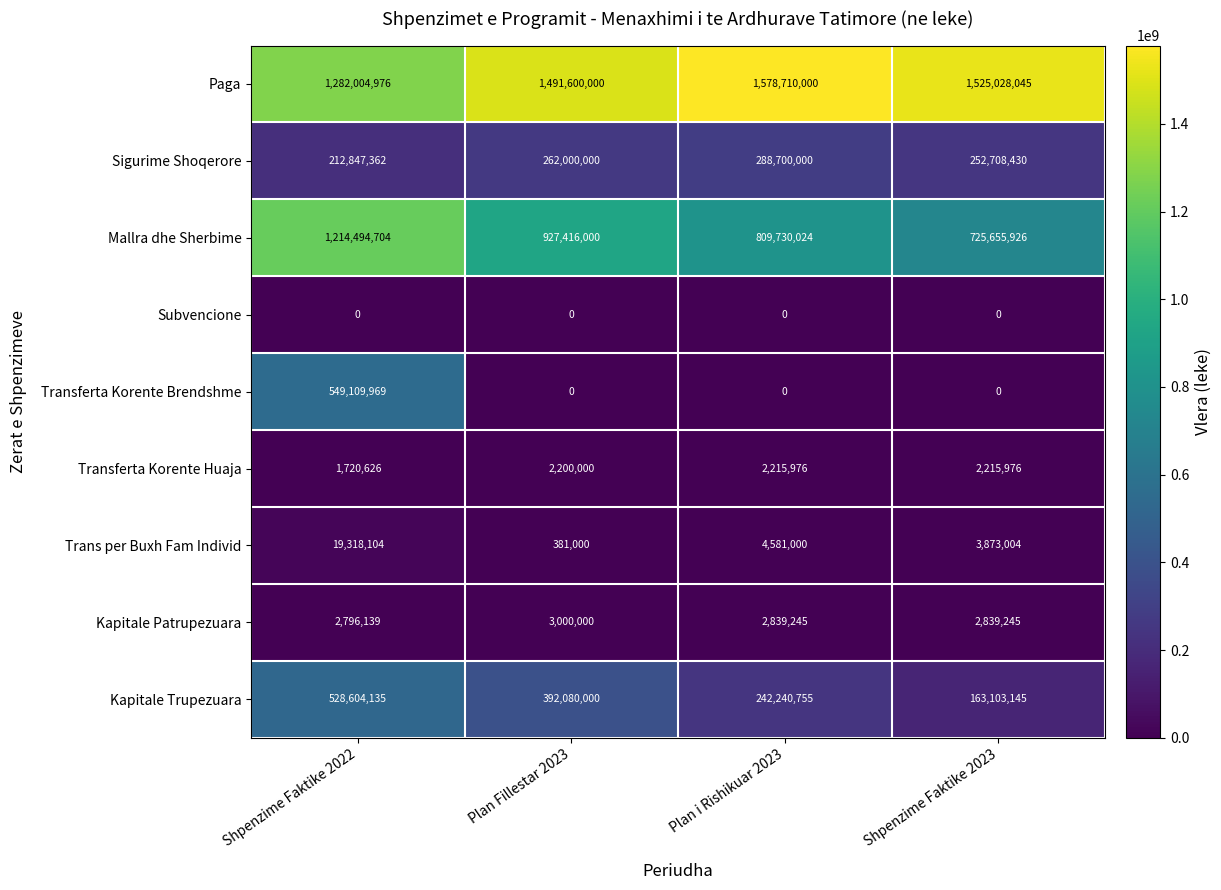

What is the spread (max minus min) of values at Plan Fillestar 2023?

1491600000